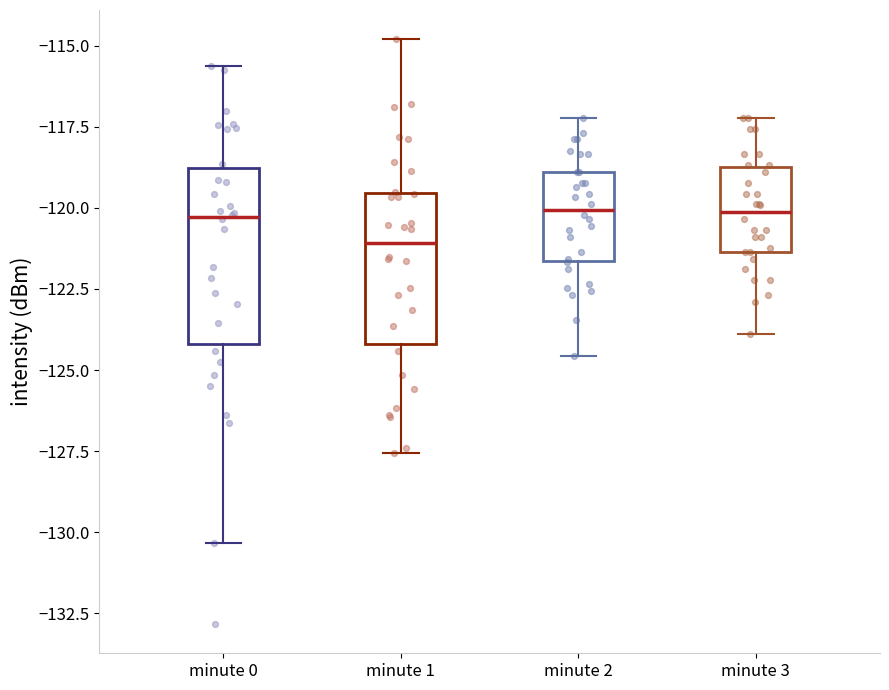

Which box has the lowest median line?

minute 1